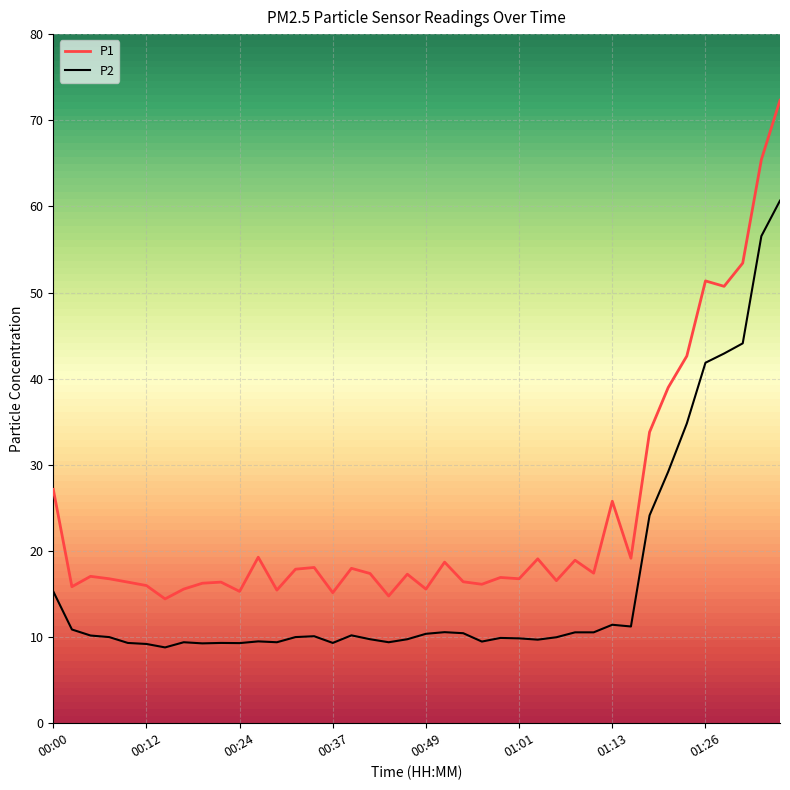

What is the difference between the maximum and minimum values in the P1 series?

57.9